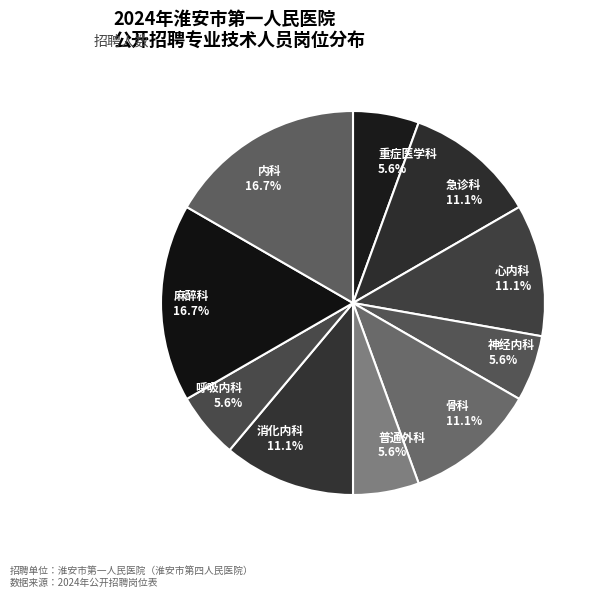

To the nearest percent, what portion does 骨科 represent?

11%